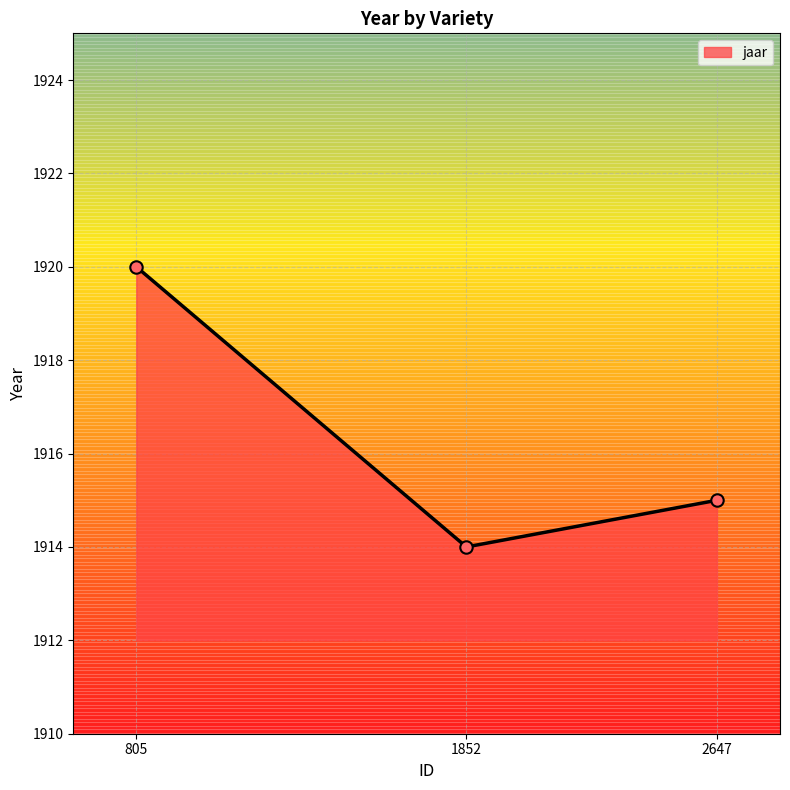

Approximately how many times larger is the value at 805 compared to 1852?

1.0